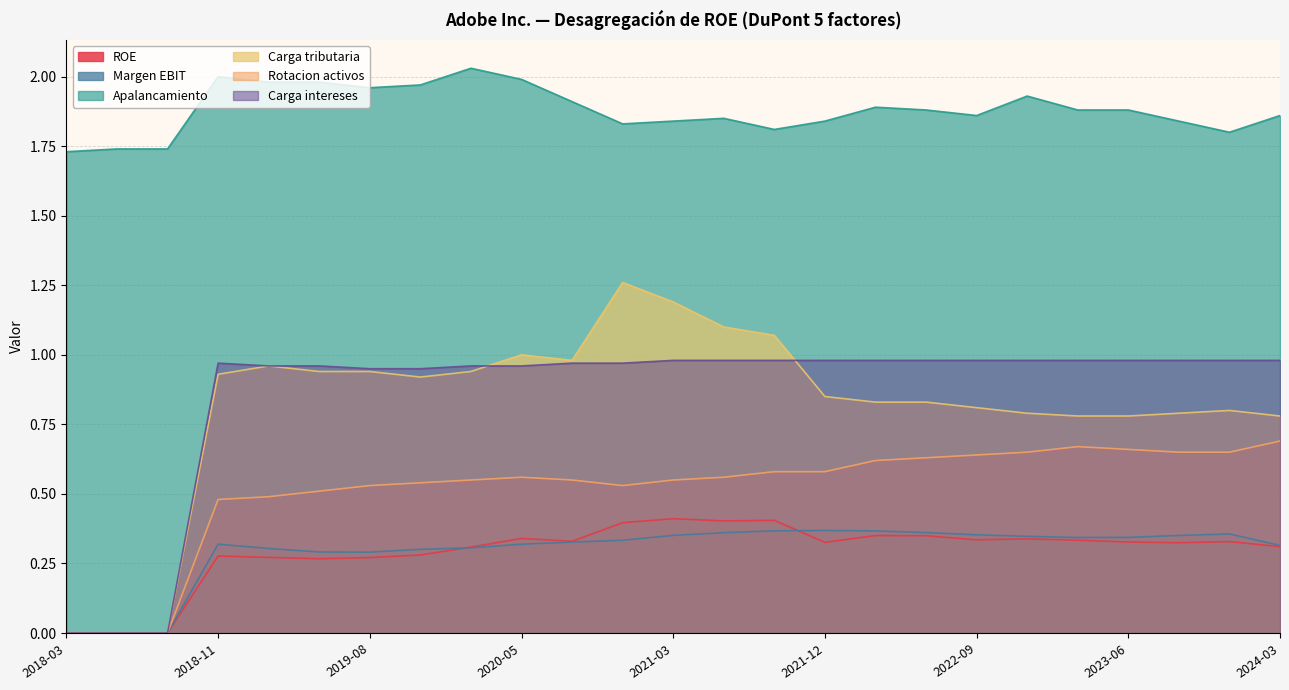

How many categories are shown in the chart?

25